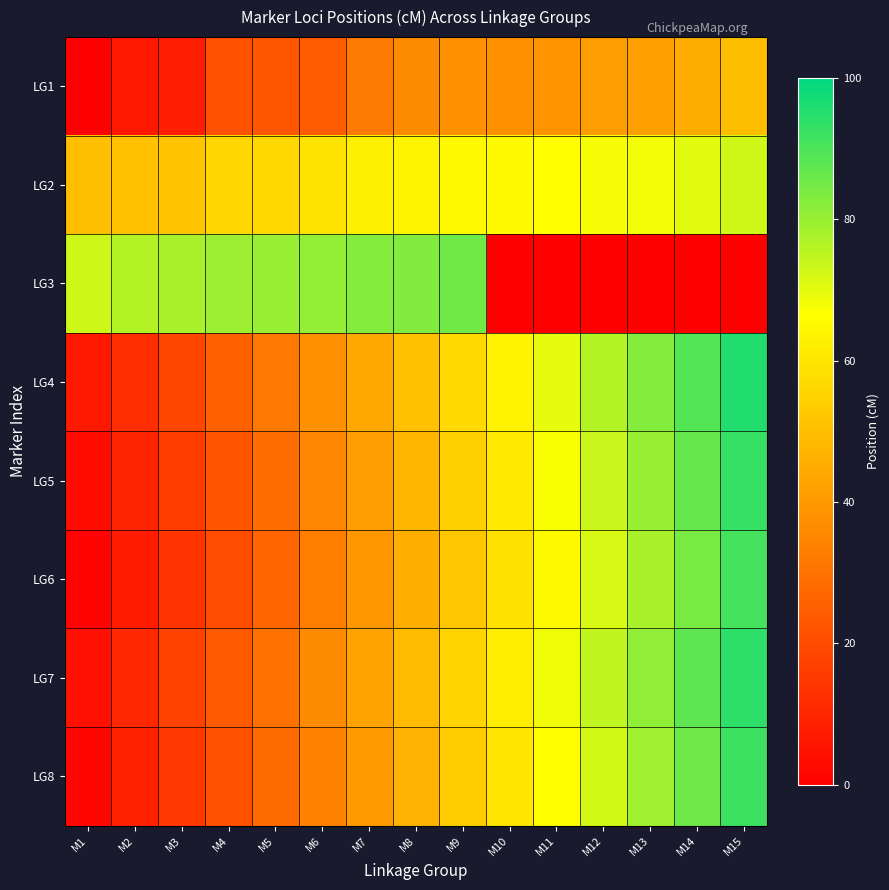

At which category is the sum across all series the highest?

M15